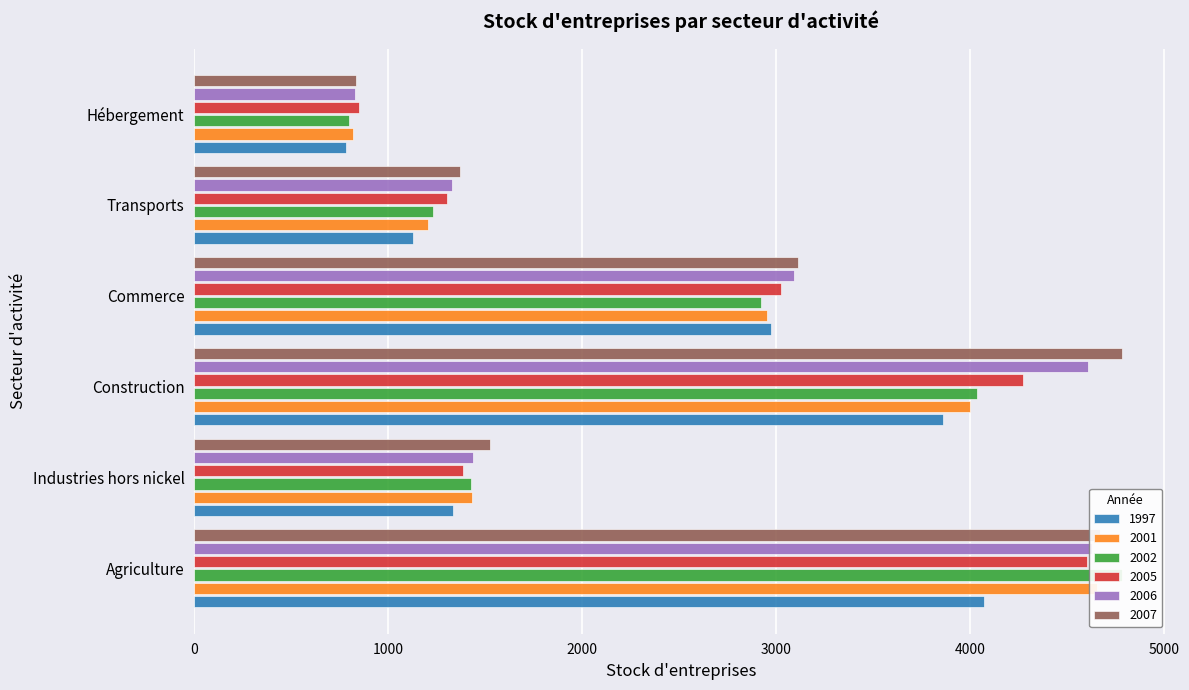

Is the value of 2006 at Transports greater than the value of 2005 at Hébergement?

Yes